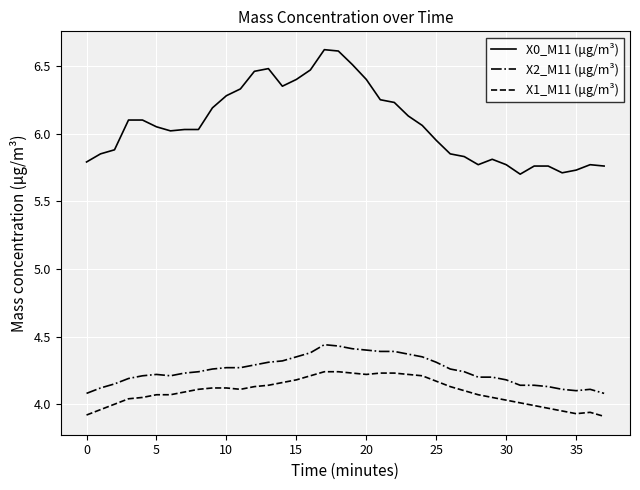

Which series has the largest total across all categories?

X0_M11 (μg/m³)